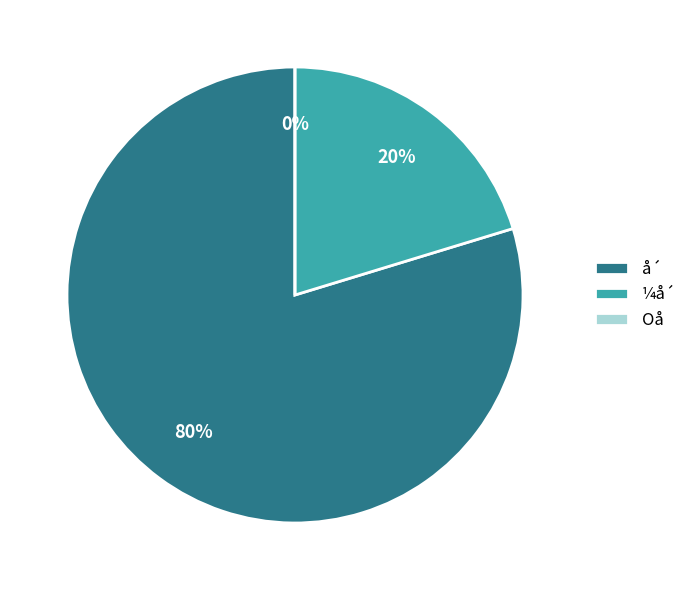

What is the largest slice in the pie chart?

å´ (28)